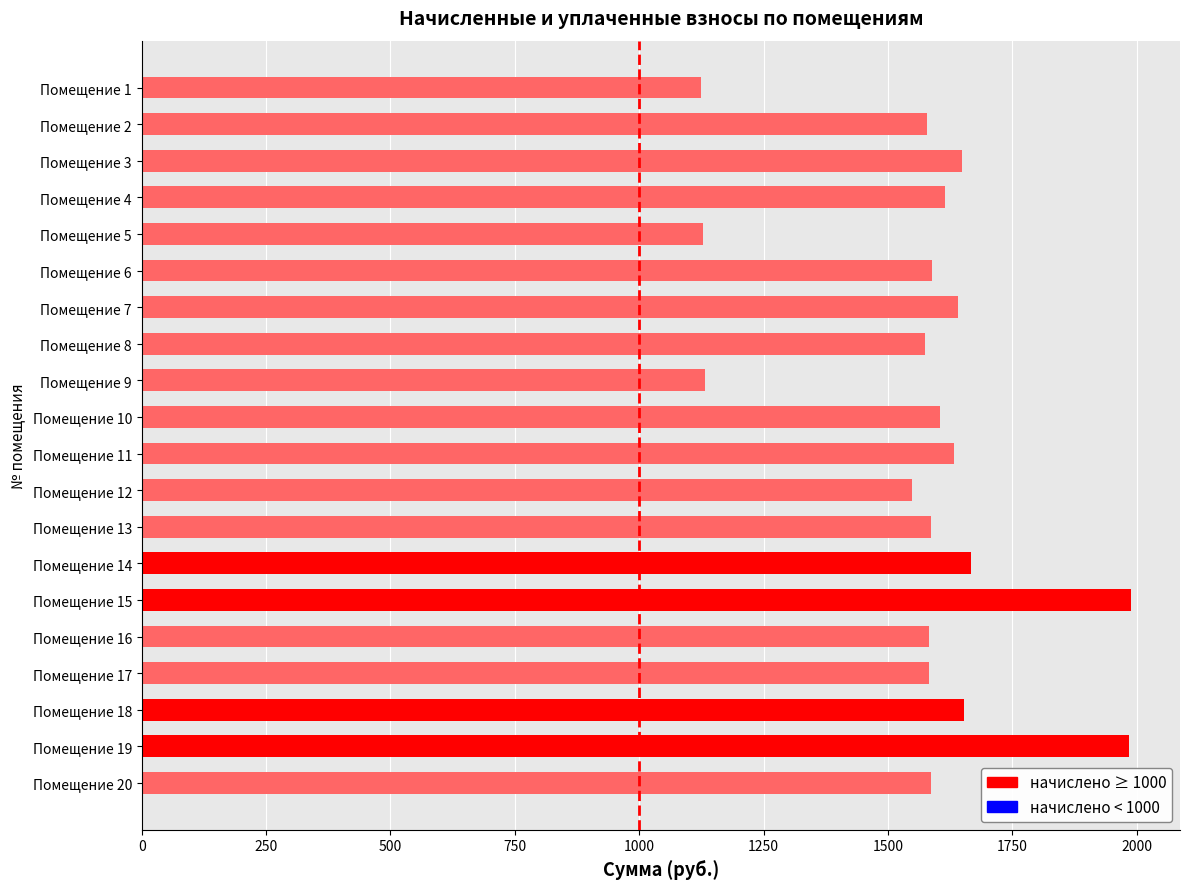

What is the sum of all values?

31439.0